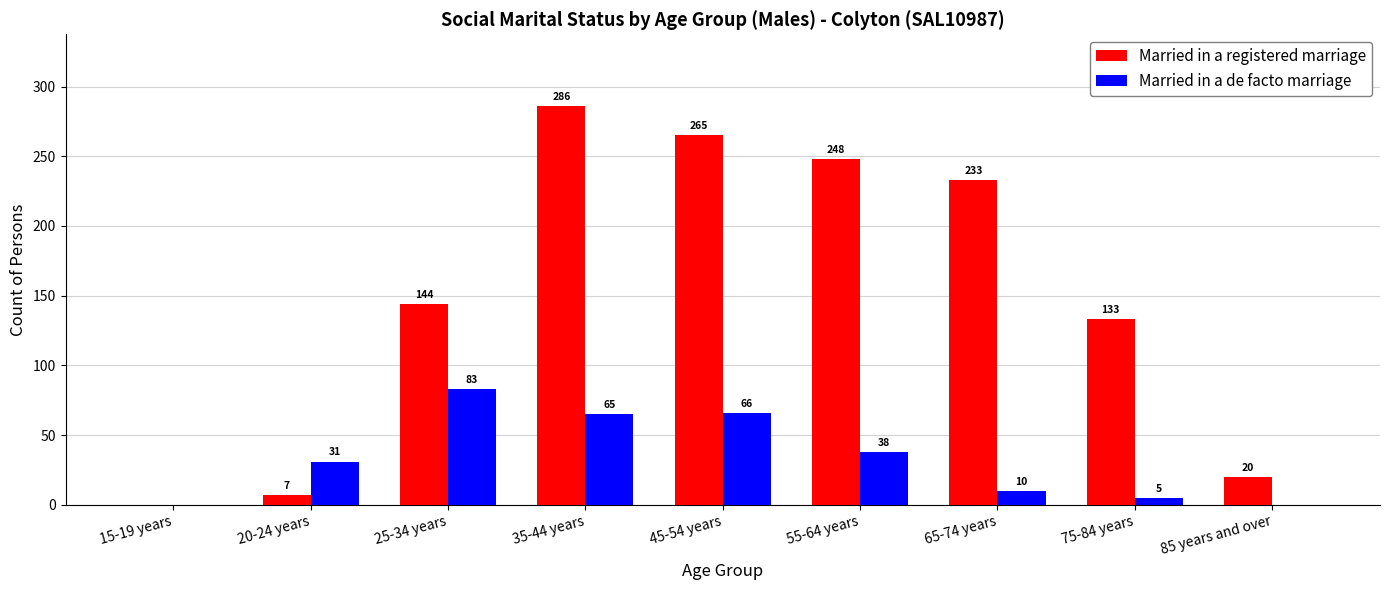

Which series has the largest total across all categories?

Married in a registered marriage